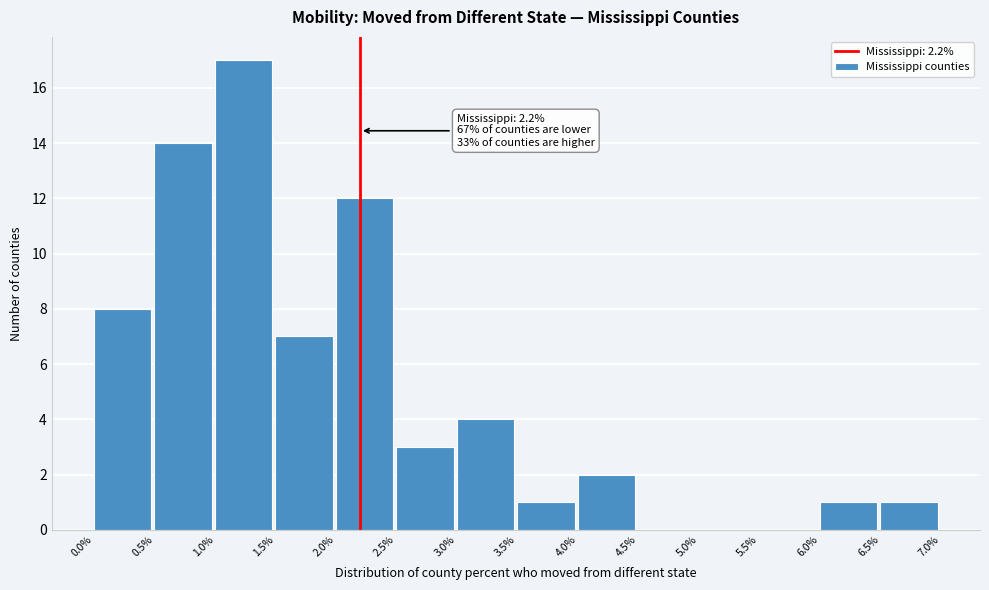

Which range on the x-axis has the tallest bar?

1.0% to 1.5%